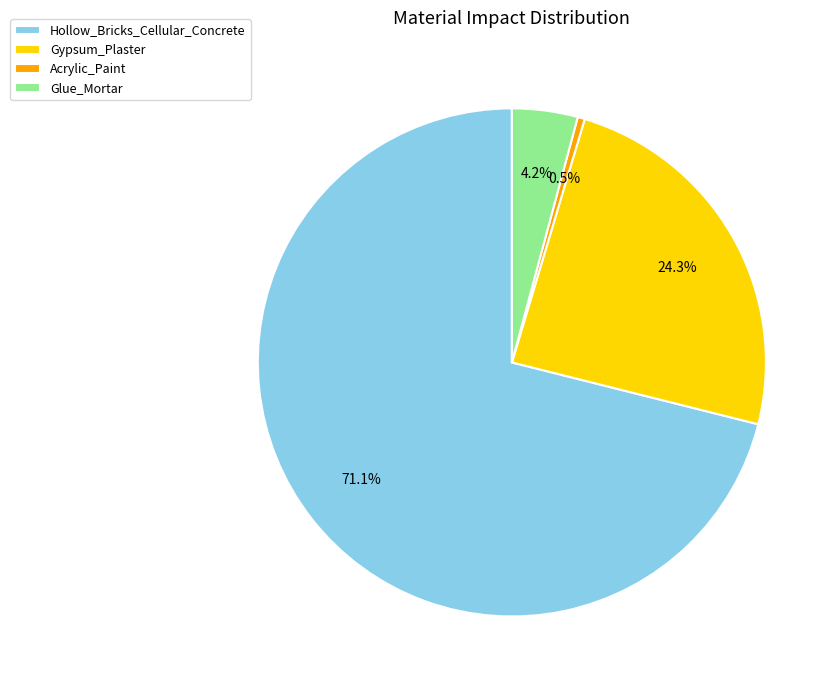

What portion of the pie excludes Glue_Mortar?

95.8%